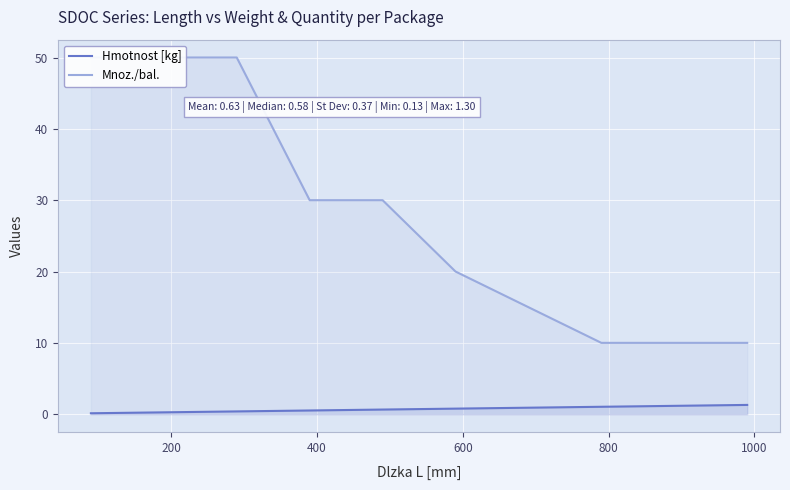

True or false: Mnoz./bal. and Hmotnost [kg] intersect in this chart.

False